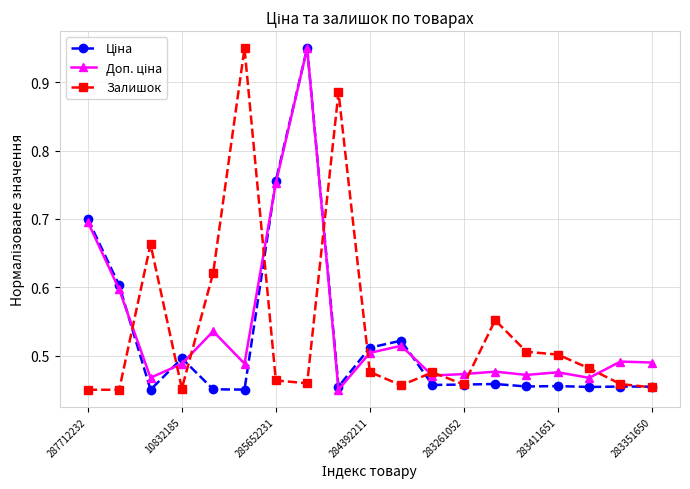

True or false: Залишок has more than 2 points higher than both neighbors.

True